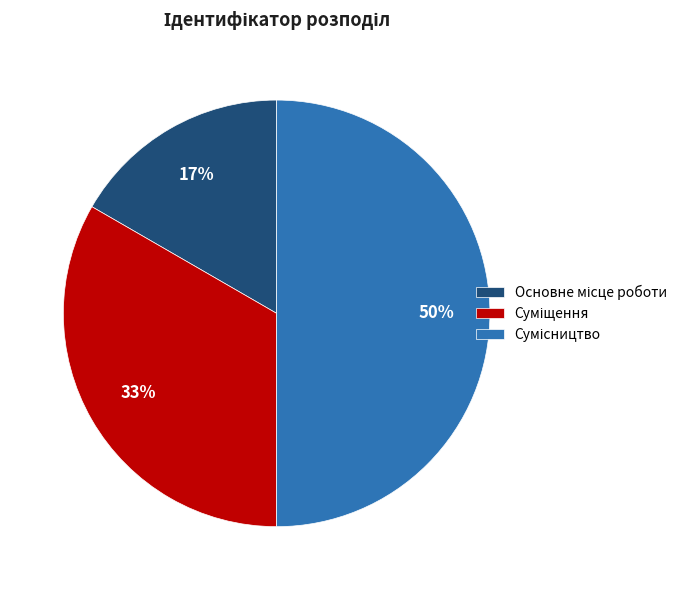

To the nearest percent, what is the average slice percentage?

33%